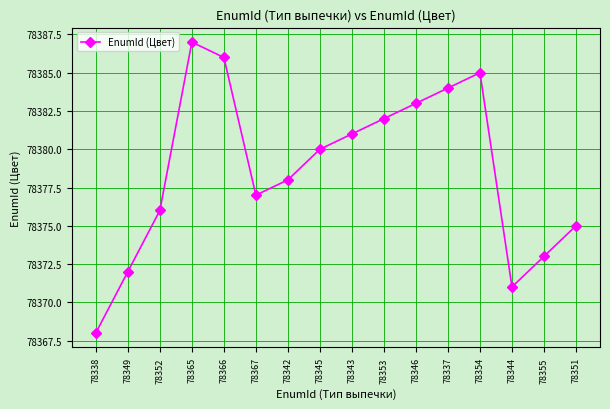

Reading left to right, list all the values displayed in this chart.

78368	78372	78376	78387	78386	78377	78378	78380	78381	78382	78383	78384	78385	78371	78373	78375